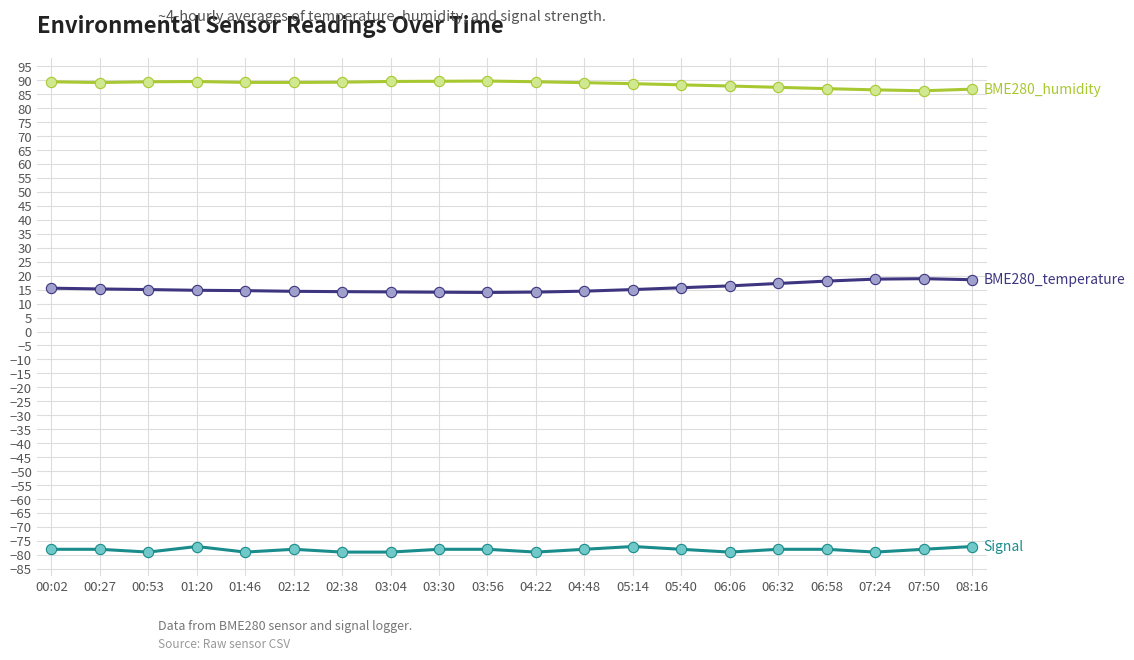

What is the greatest value displayed?

89.7